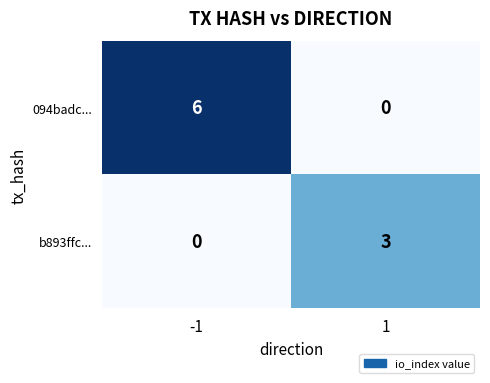

At which category is the sum across all series the highest?

-1